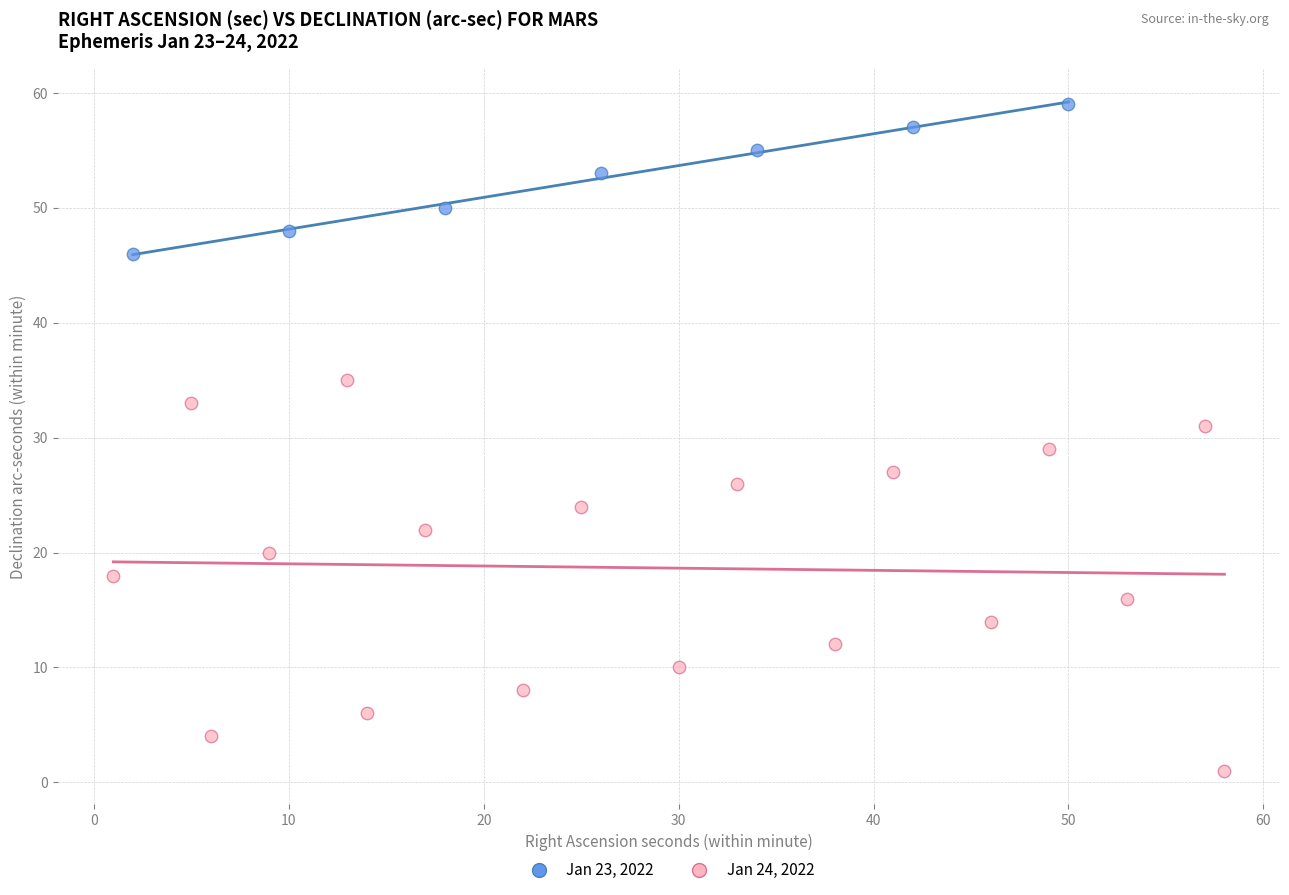

Which series contains the highest Y value?

Jan 23, 2022